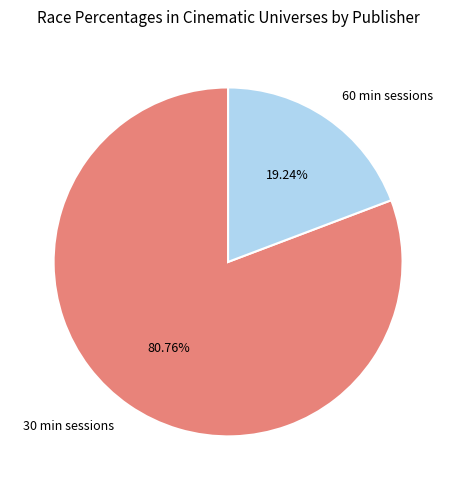

Combined, do 30 min sessions and 60 min sessions account for over 50%?

Yes